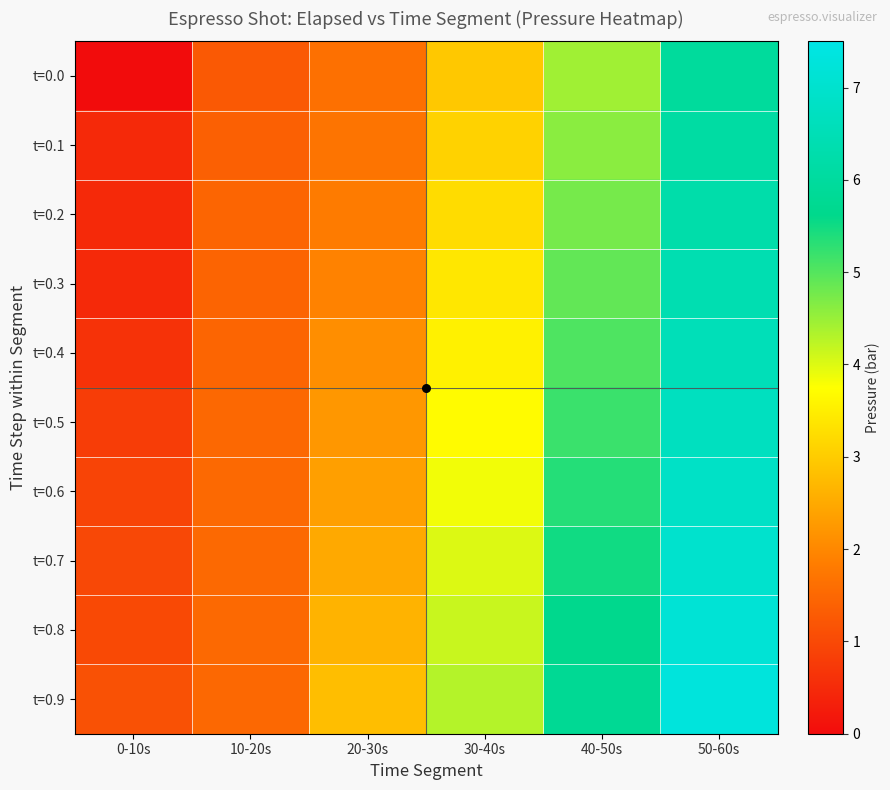

List the series in order of their peak value, highest first.

t=0.9, t=0.8, t=0.7, t=0.6, t=0.5, t=0.4, t=0.3, t=0.2, t=0.1, t=0.0